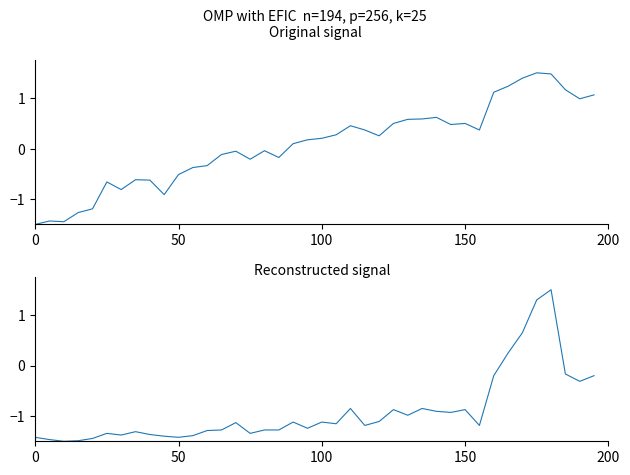

How many values in the col_513 series are below -1?

25